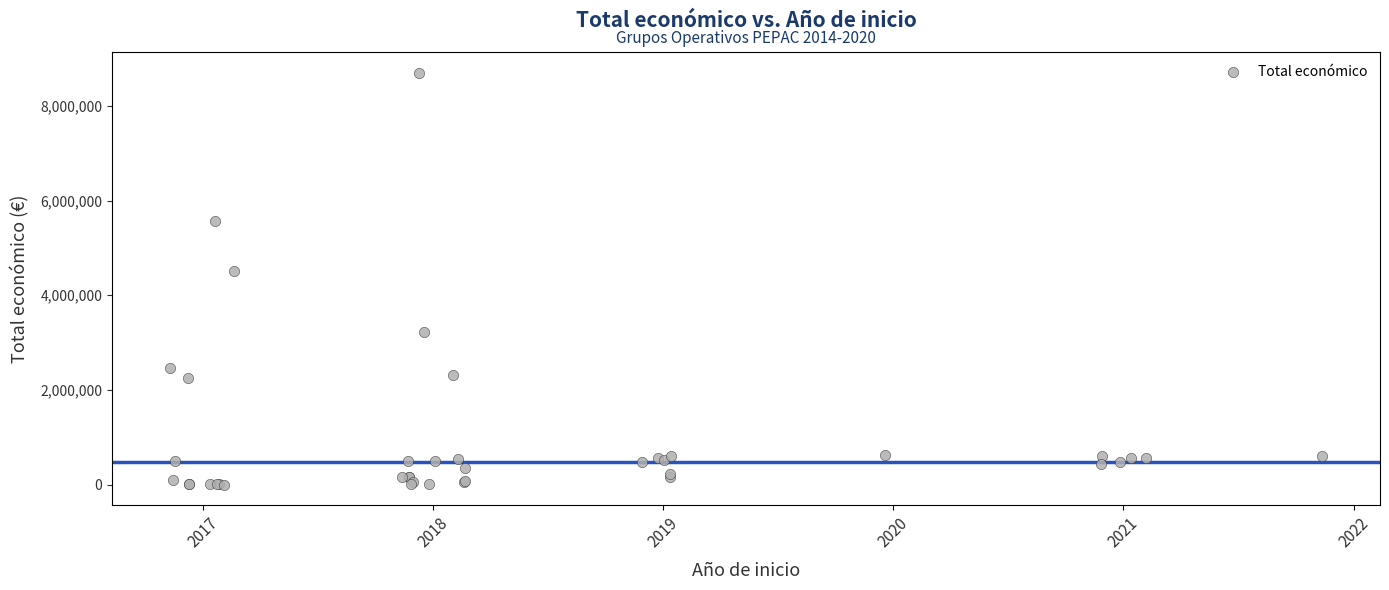

What Y value in the scatter plot is closest to 4353193?

4520649